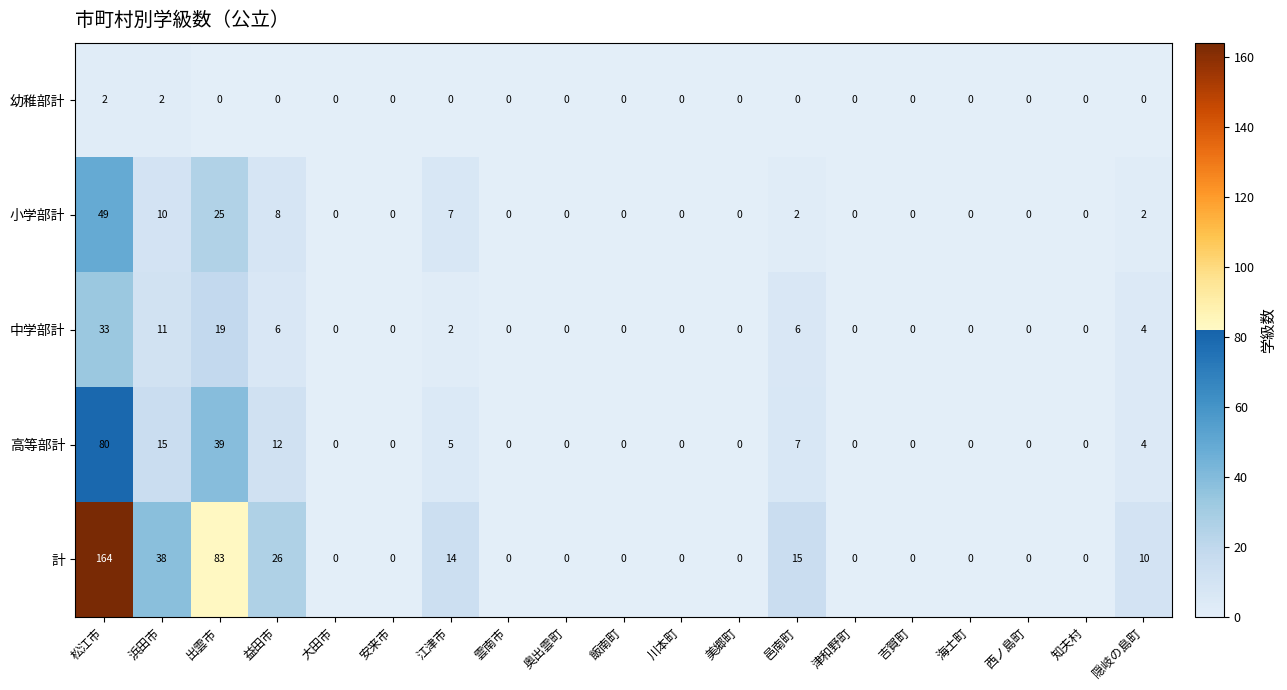

Is it true that 計 equals 164 at 松江市?

True